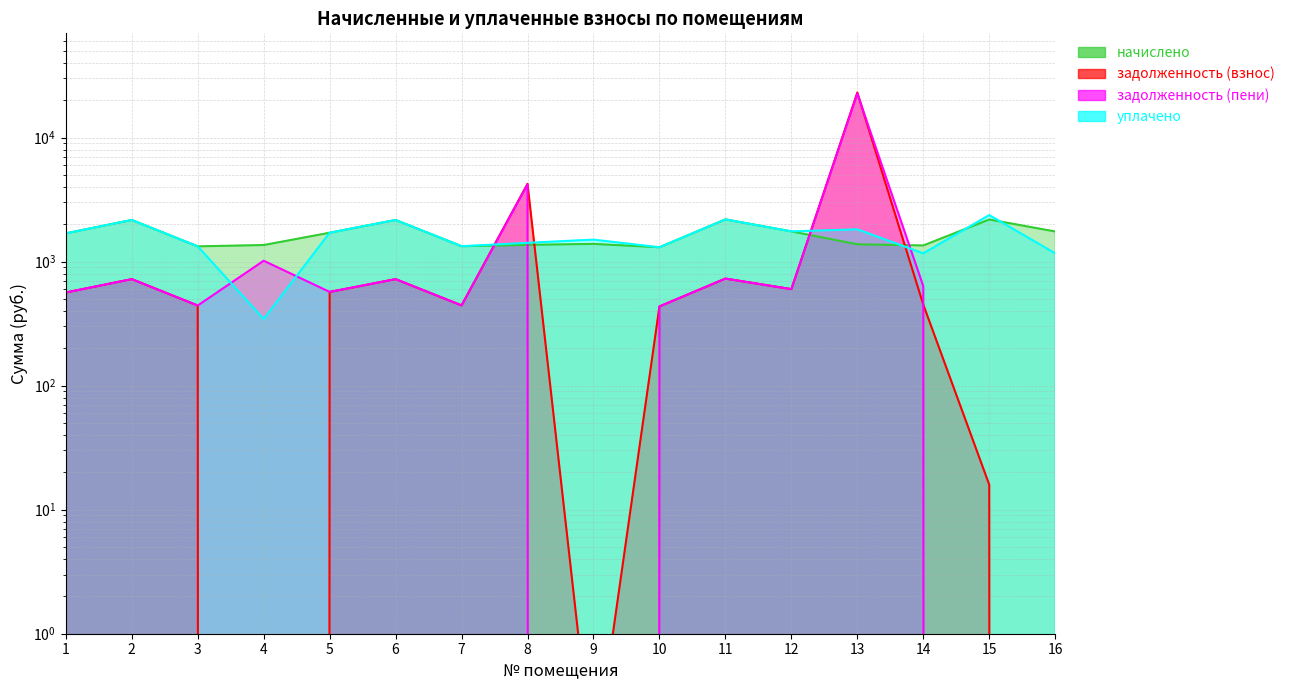

How many data points in задолженность (взнос) are less than 563?

8